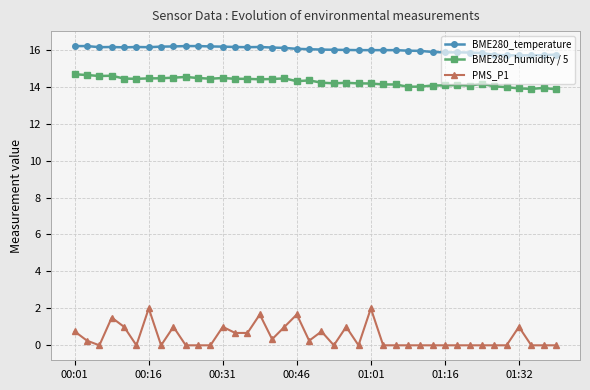

Is this an area chart (filled region under the line)?

No